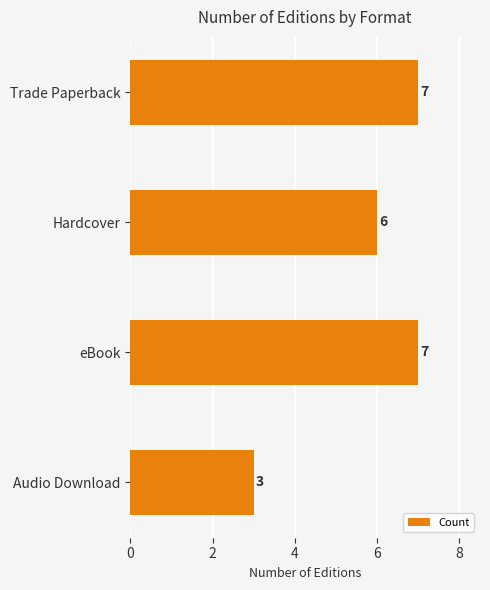

What is the minimum value shown in the chart?

3